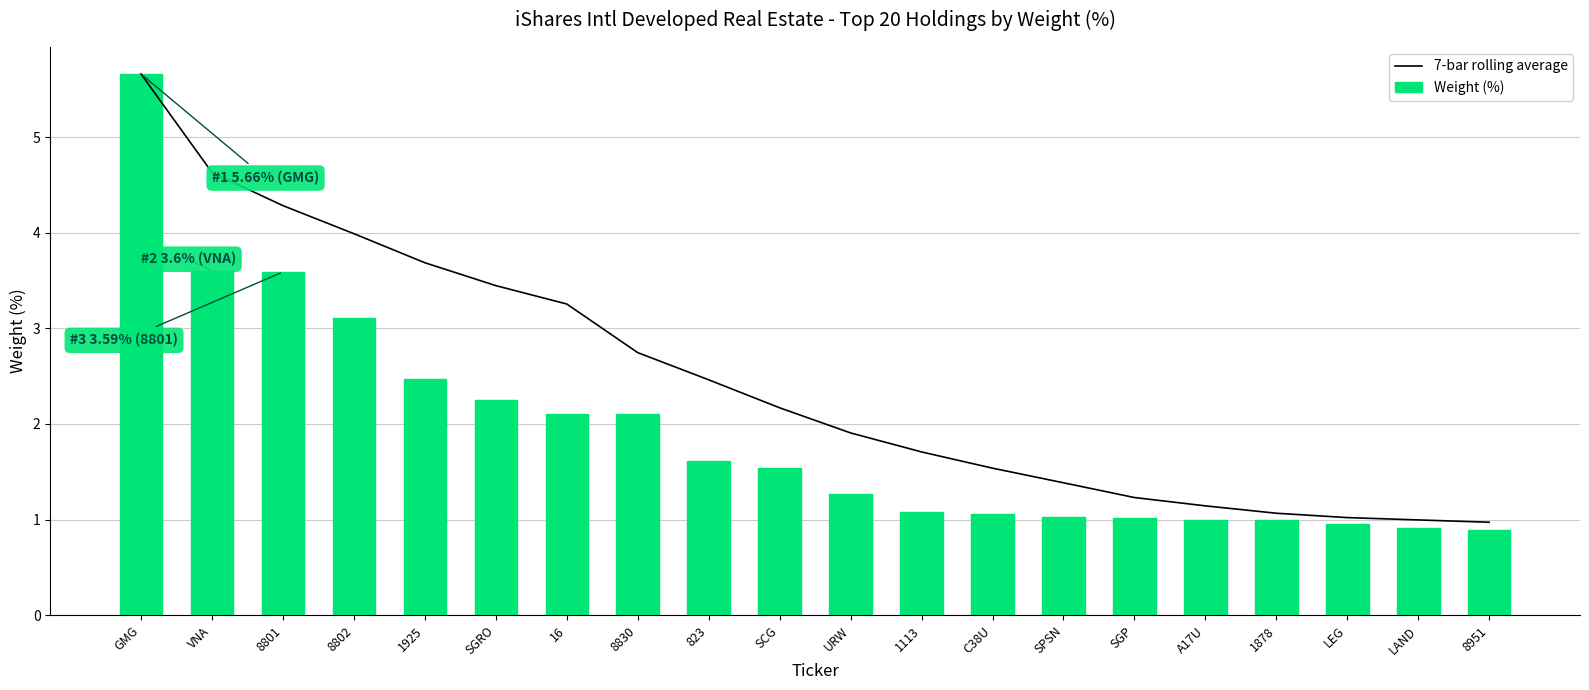

Between 1925 and LAND, which series saw the biggest shift?

7-bar rolling average